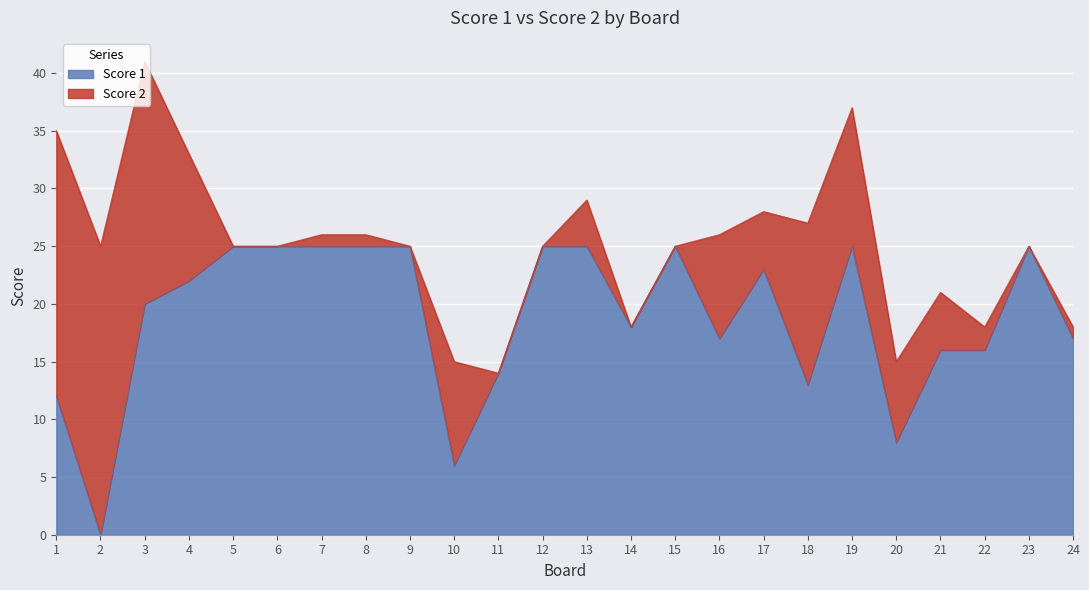

What is the difference between the second highest and minimum values?

25